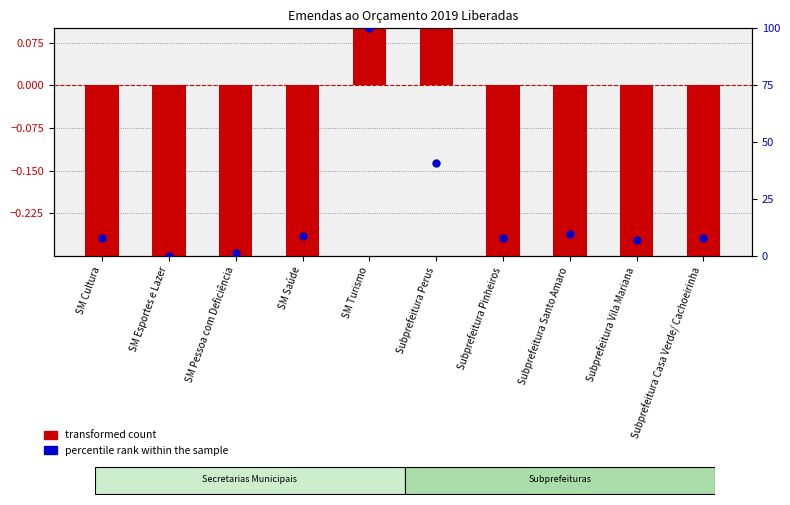

What is the total value across all series at SM Pessoa com Deficiência?

0.4